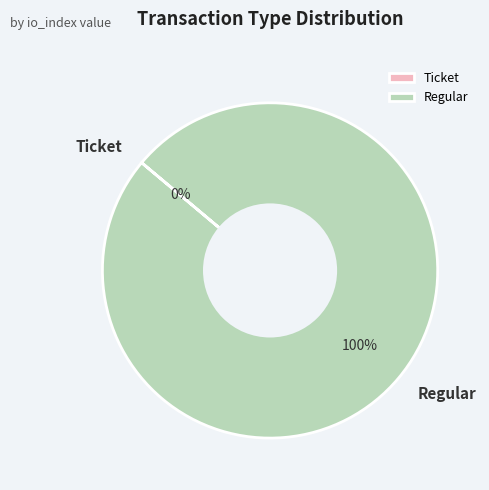

Which category has the biggest portion of the pie?

Regular